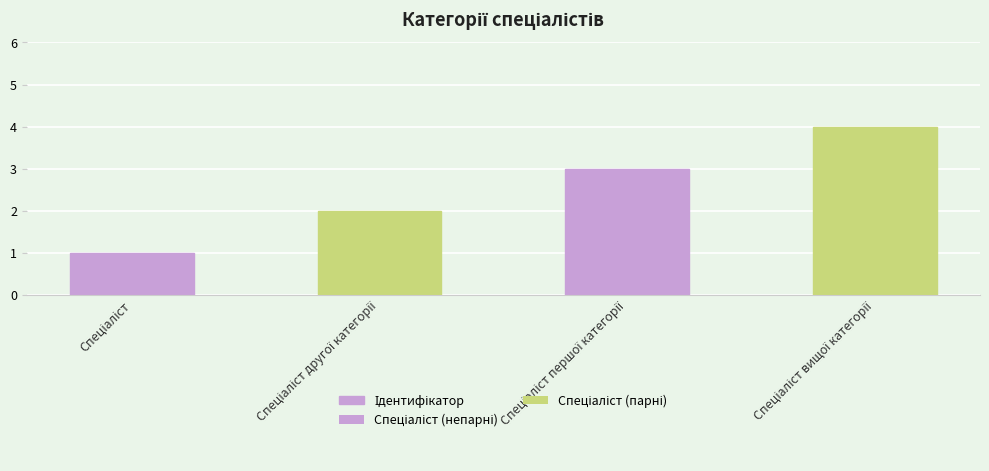

What is the difference between the maximum and minimum values?

3